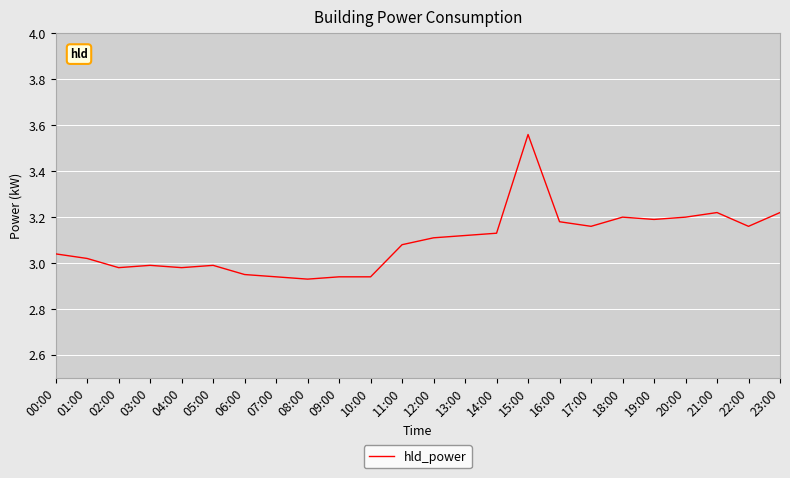

What position from the right is 18:00?

6